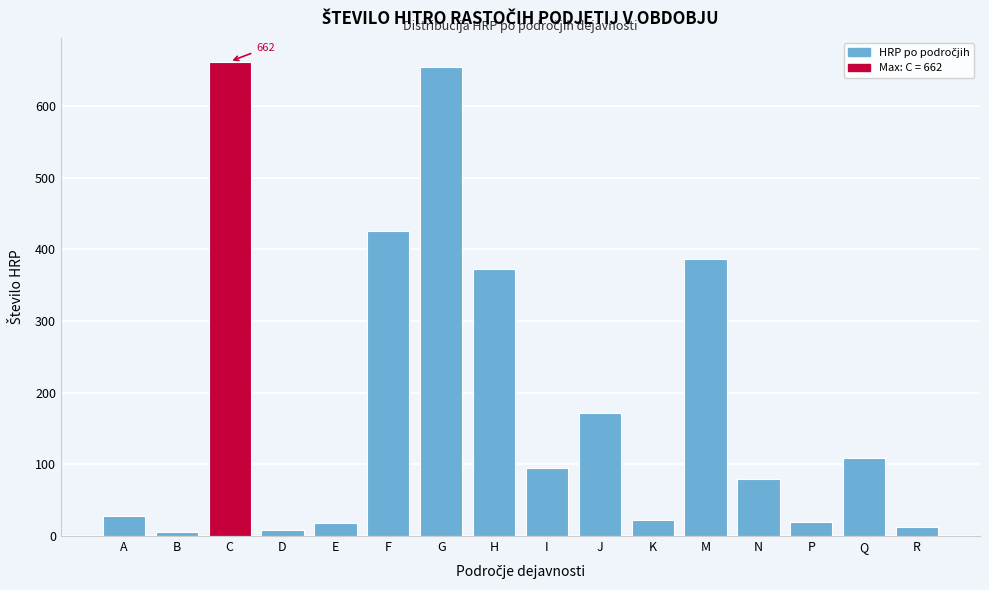

What is the label of the 16th bar from the left?

R